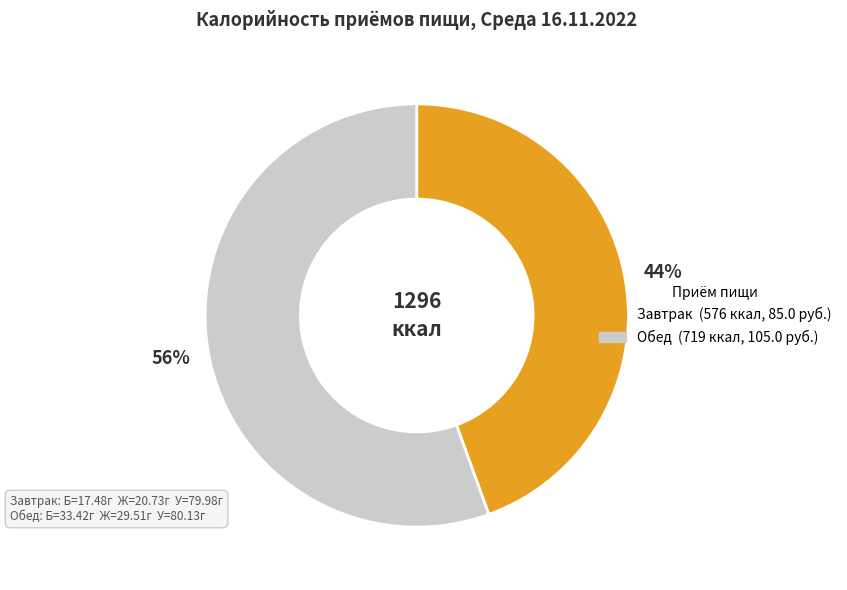

What is the ratio of the value at Завтрак to the value at Обед?

0.8